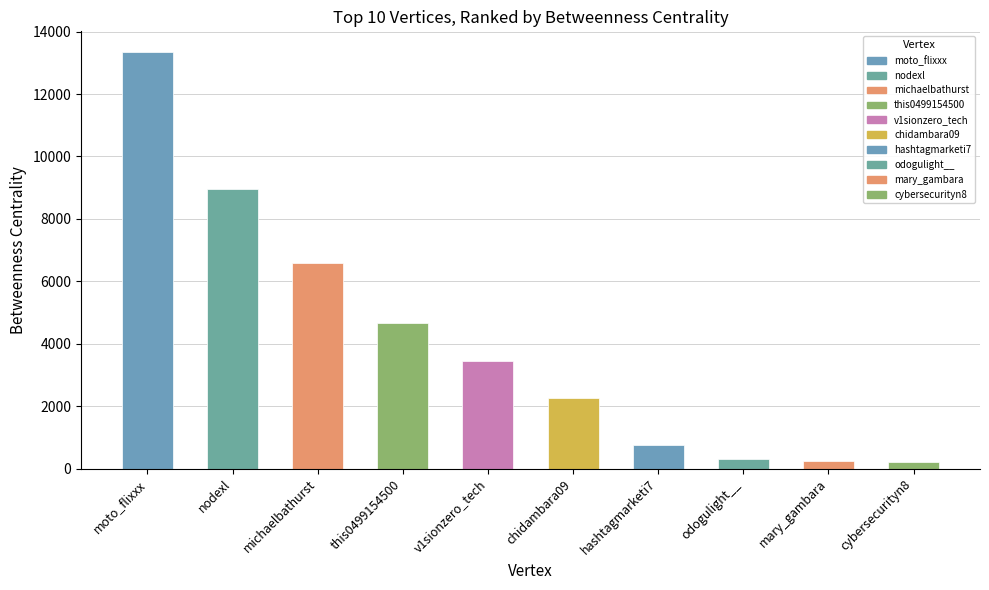

What is the difference between the values at mary_gambara and hashtagmarketi7?

504.1